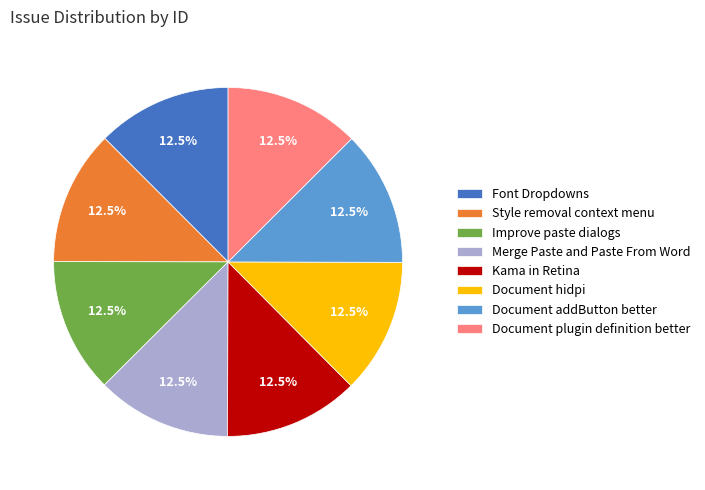

Approximately how many times larger is the value at Style removal context menu compared to Document addButton better?

1.0